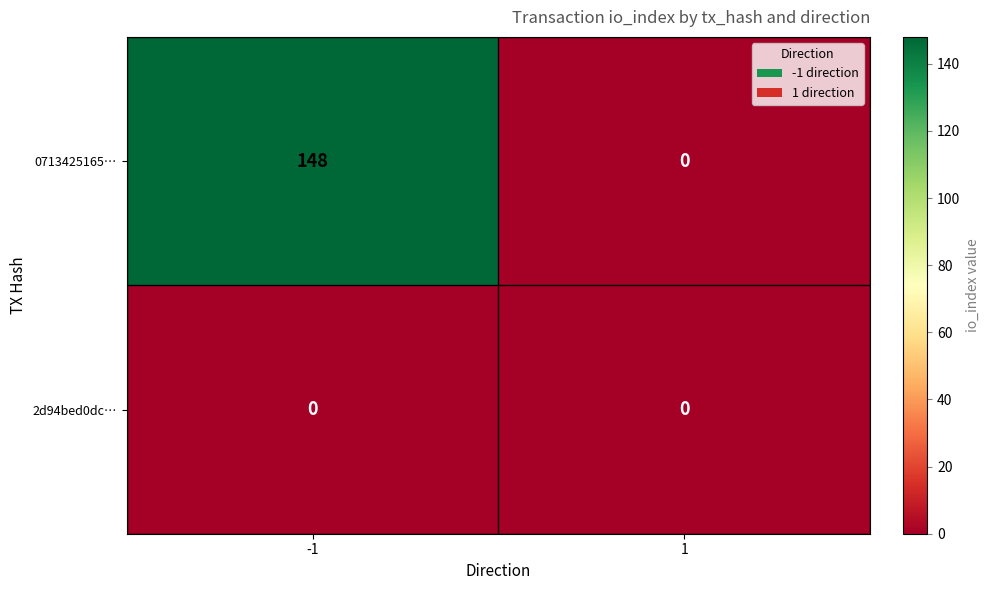

Rank the series by their maximum value, from highest to lowest.

0713425165…, 2d94bed0dc…